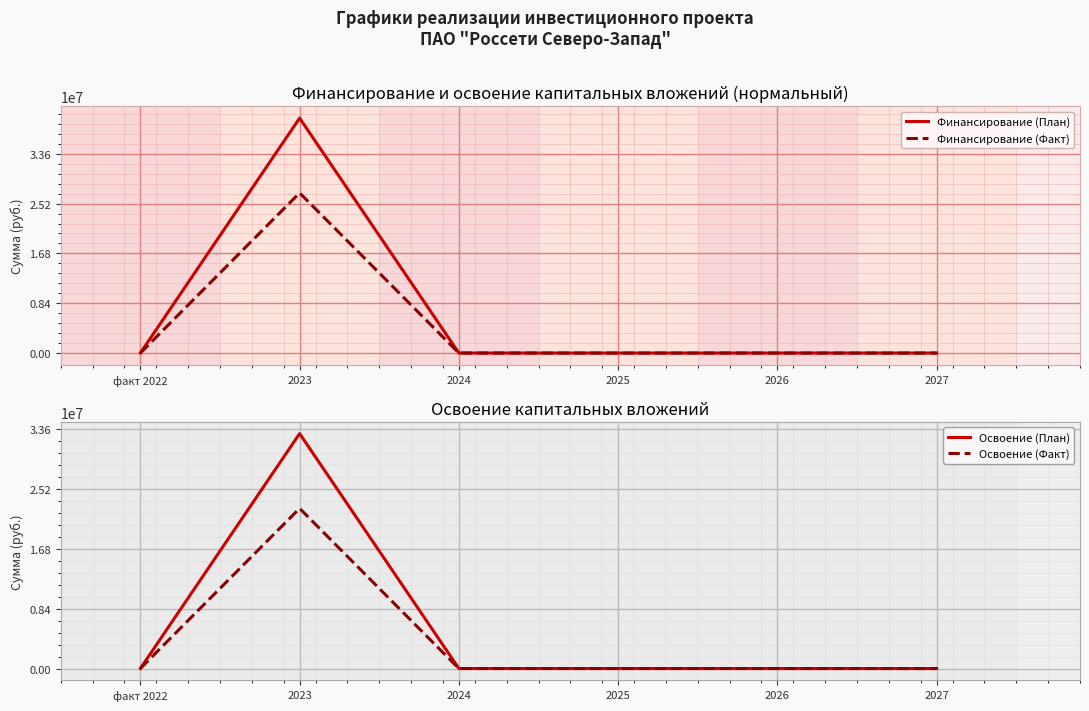

At which category does Финансирование (План) reach its first local peak?

2023